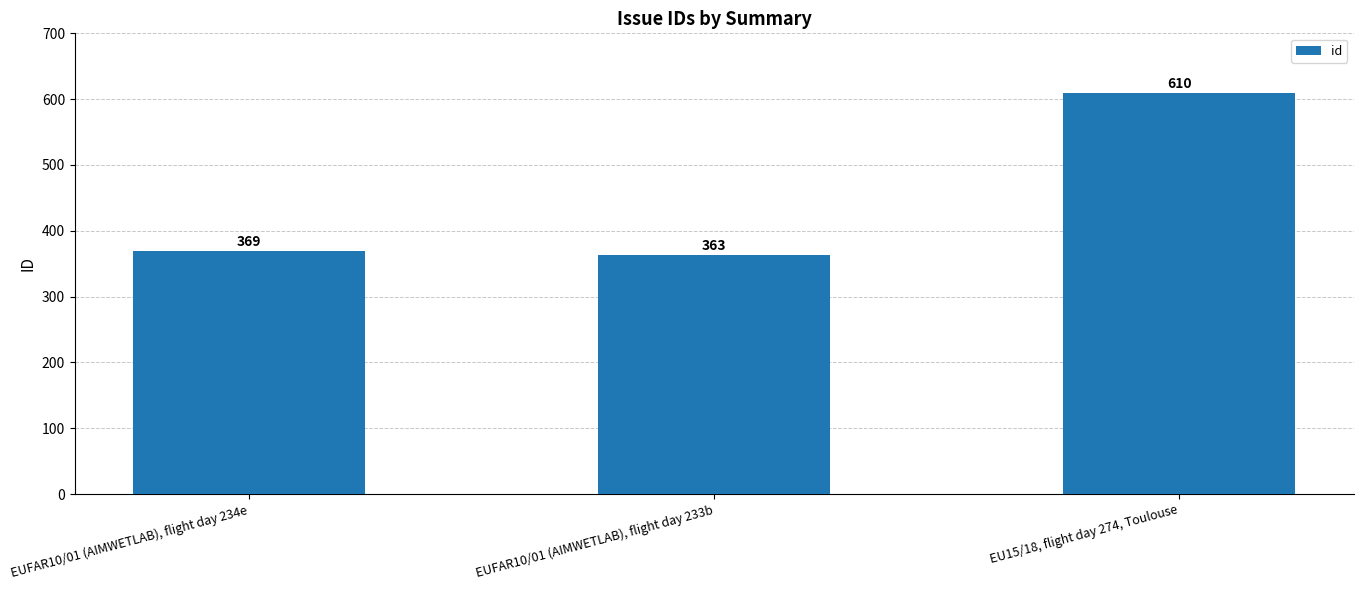

Does the chart contain stacked bars?

No